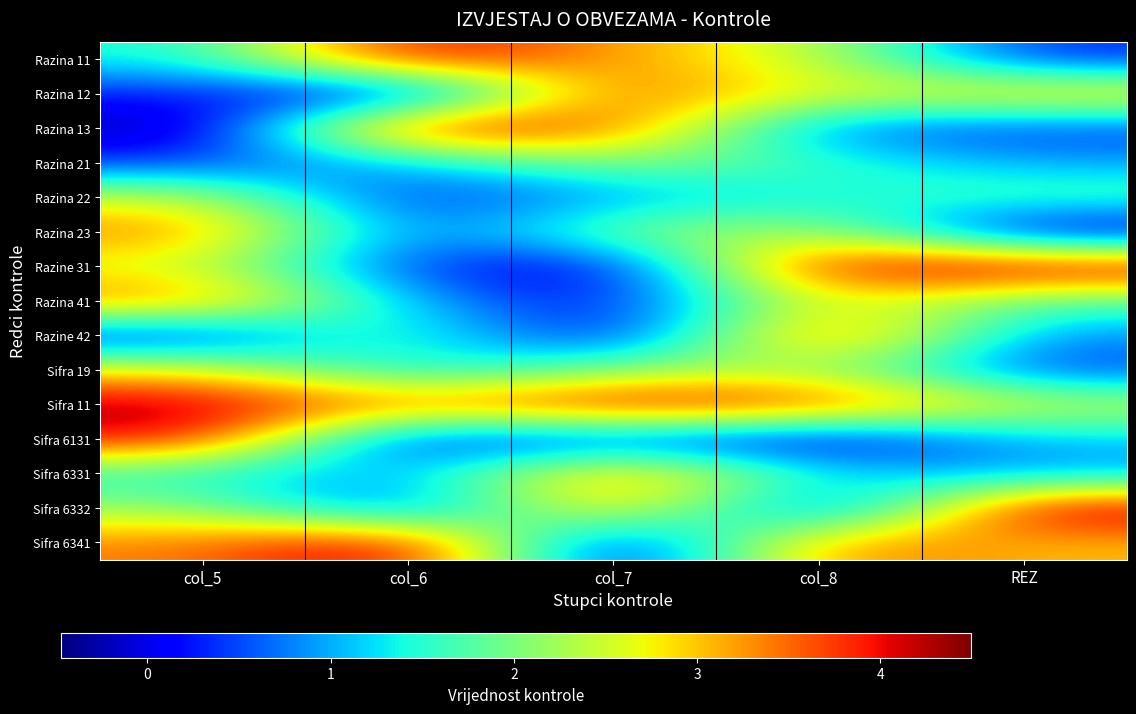

Which series changed the most between col_6 and col_7?

Sifra 6341